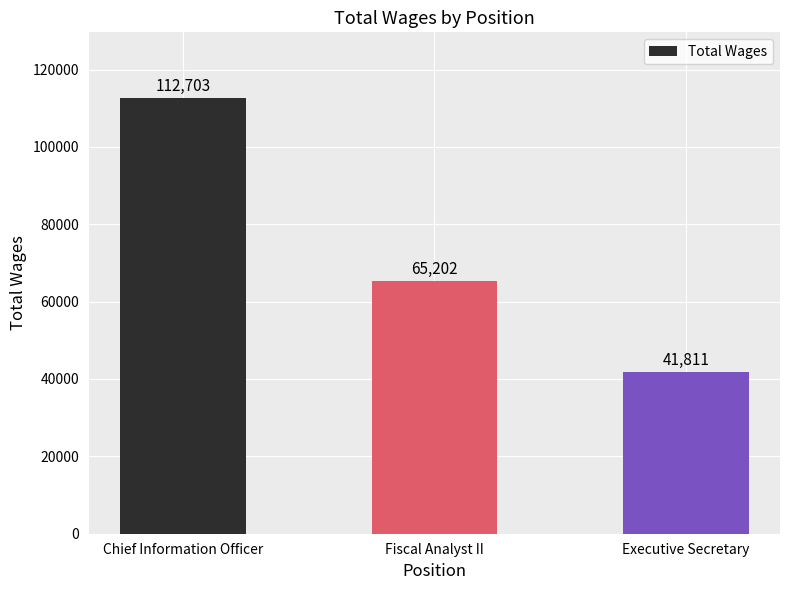

How many data points does each series have?

3